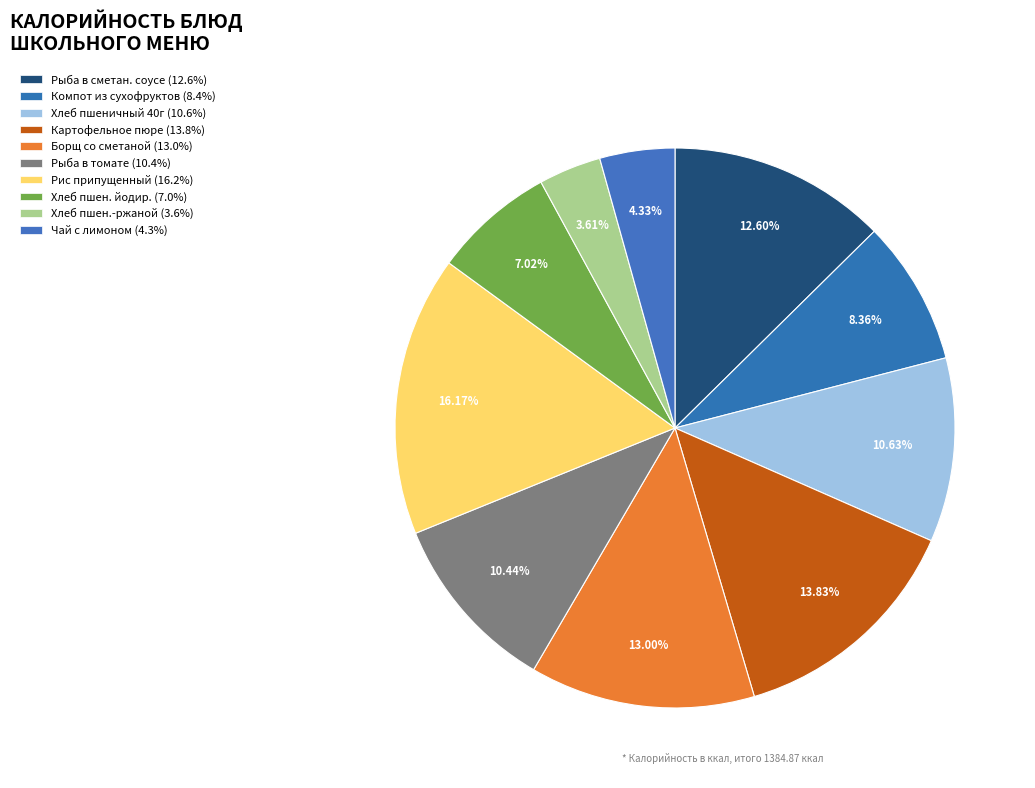

Is there any slice that represents more than half of the pie?

No